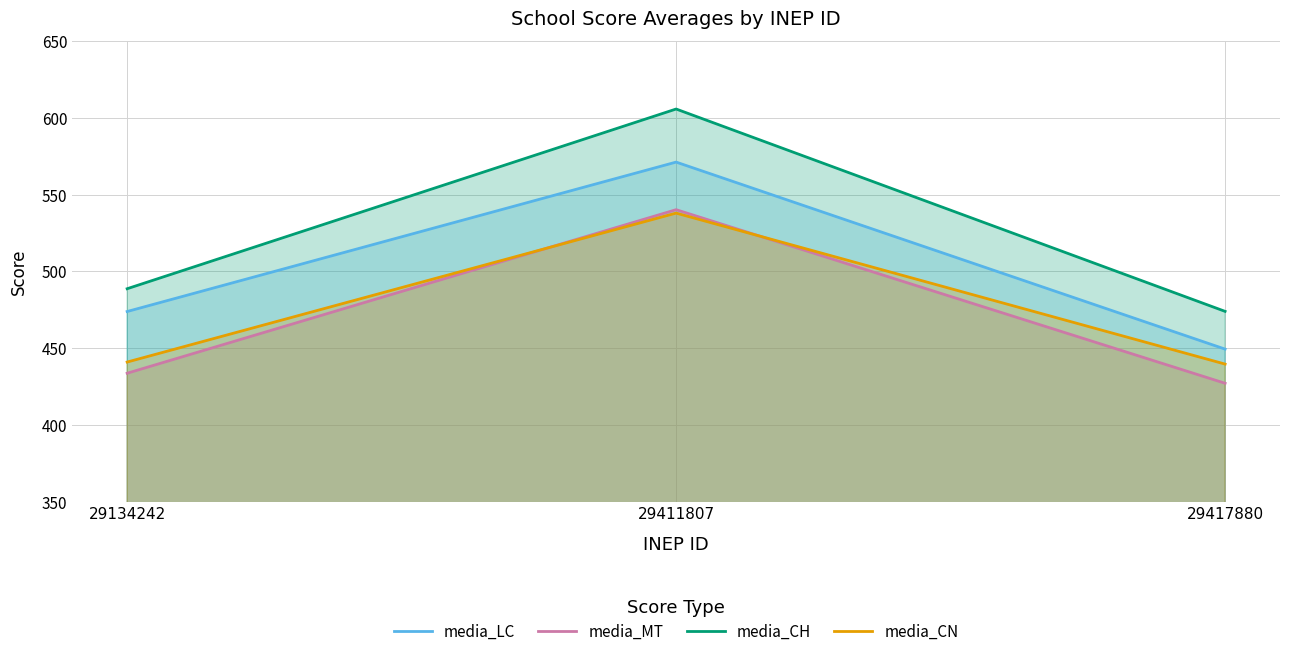

Is the value of media_CN at 29411807 greater than the value of media_MT at 29134242?

Yes